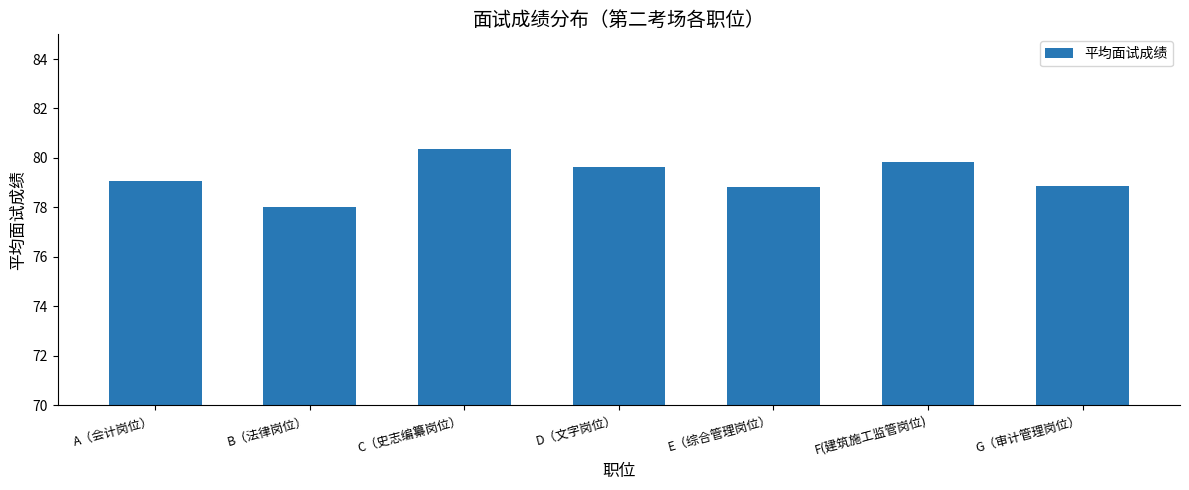

How many data points are less than 79?

3